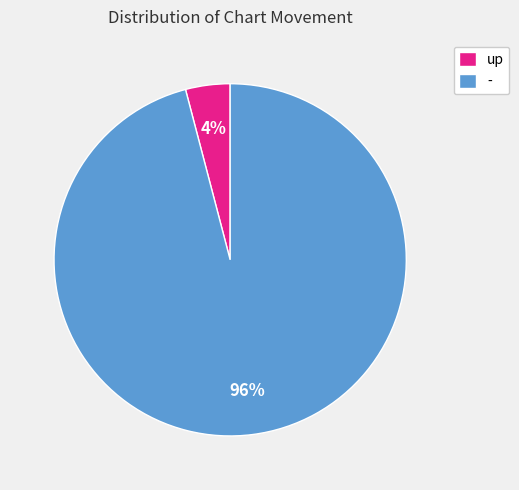

What is the largest slice in the pie chart?

-